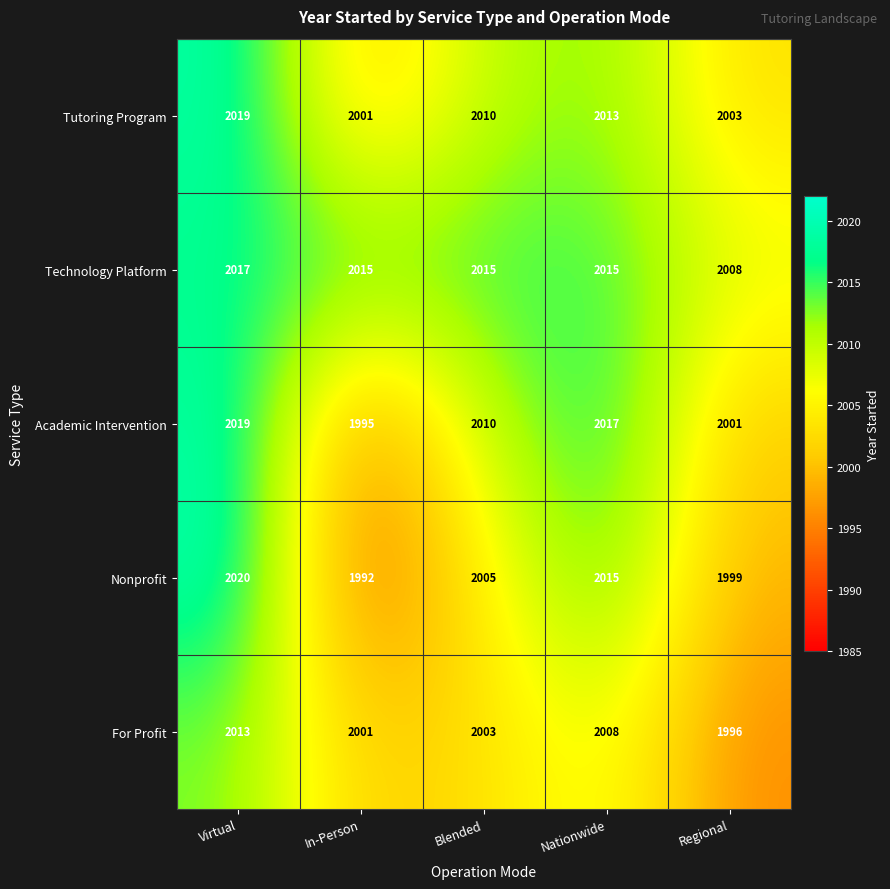

How many distinct data groups are displayed?

5